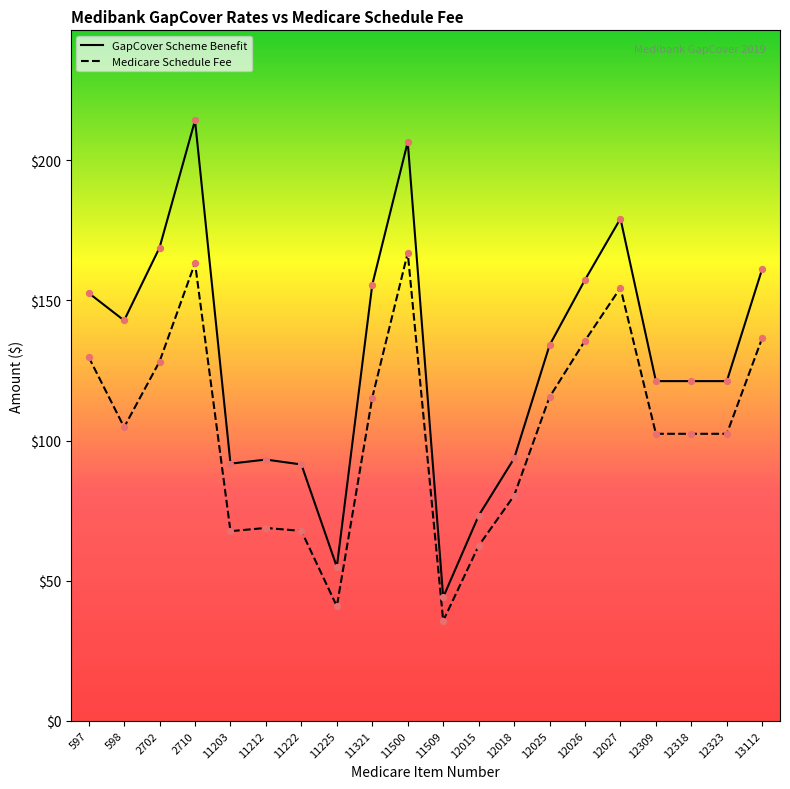

At how many categories does at least one series exceed 36?

20